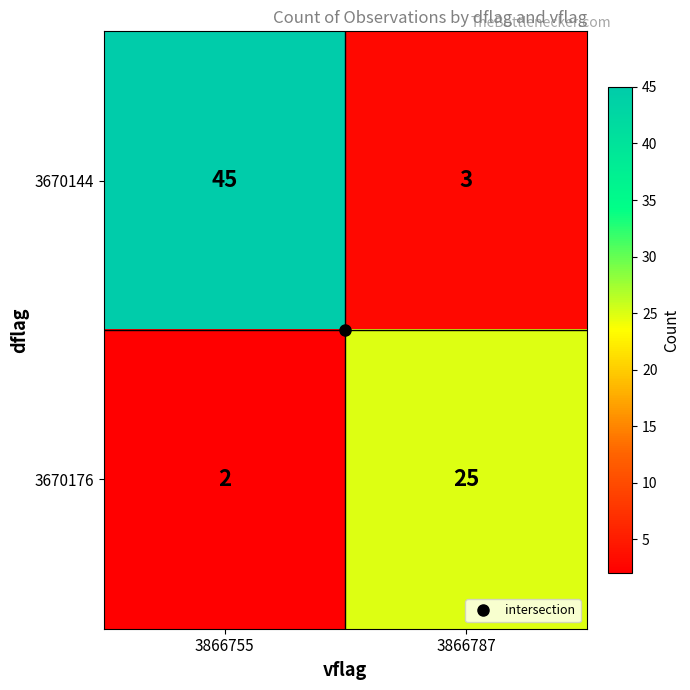

Rank the series at 3866787 from lowest to highest value.

3670144, 3670176